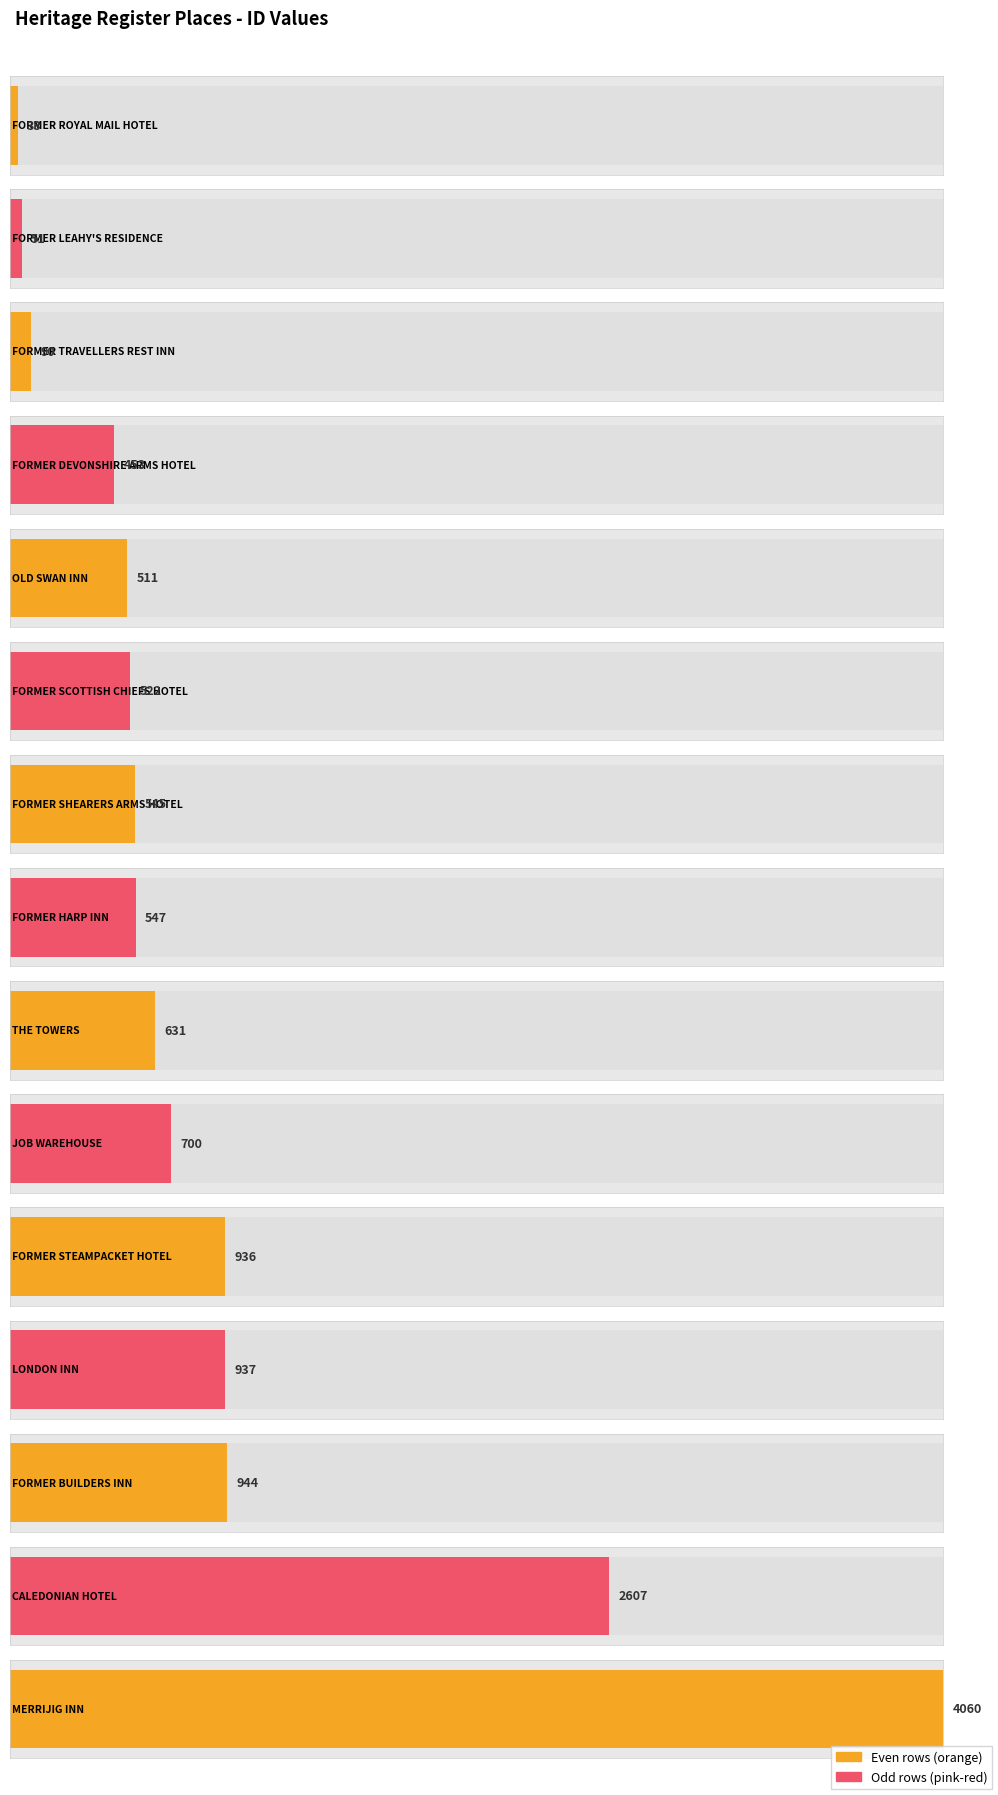

Rank the categories by value from lowest to highest.

FORMER ROYAL MAIL HOTEL, FORMER LEAHY'S RESIDENCE, FORMER TRAVELLERS REST INN, FORMER DEVONSHIRE ARMS HOTEL, OLD SWAN INN, FORMER SCOTTISH CHIEFS HOTEL, FORMER SHEARERS ARMS HOTEL, FORMER HARP INN, THE TOWERS, JOB WAREHOUSE, FORMER STEAMPACKET HOTEL, LONDON INN, FORMER BUILDERS INN, CALEDONIAN HOTEL, MERRIJIG INN